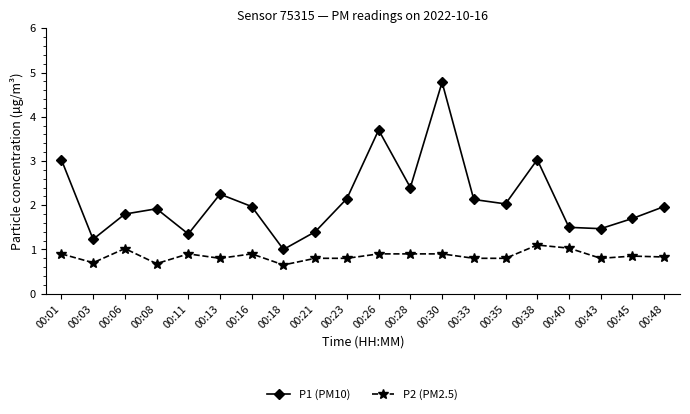

What is the maximum value for P1 (PM10)?

4.8